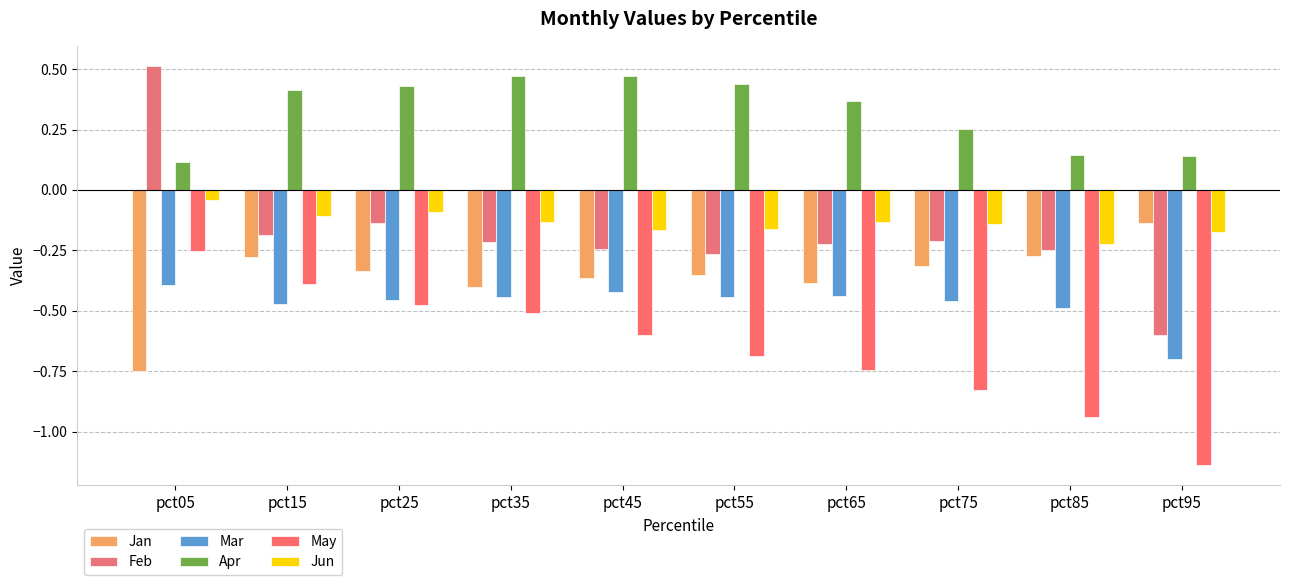

At which label does Jun reach its peak?

pct05